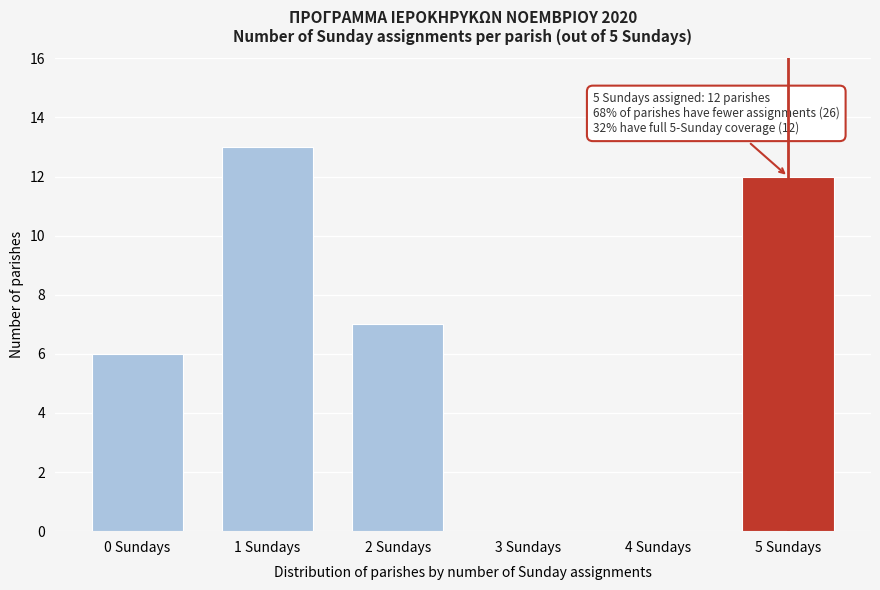

Reading left to right, list all the values displayed in this chart.

0 Sundays=6	1 Sundays=13	2 Sundays=7	3 Sundays=0	4 Sundays=0	5 Sundays=12